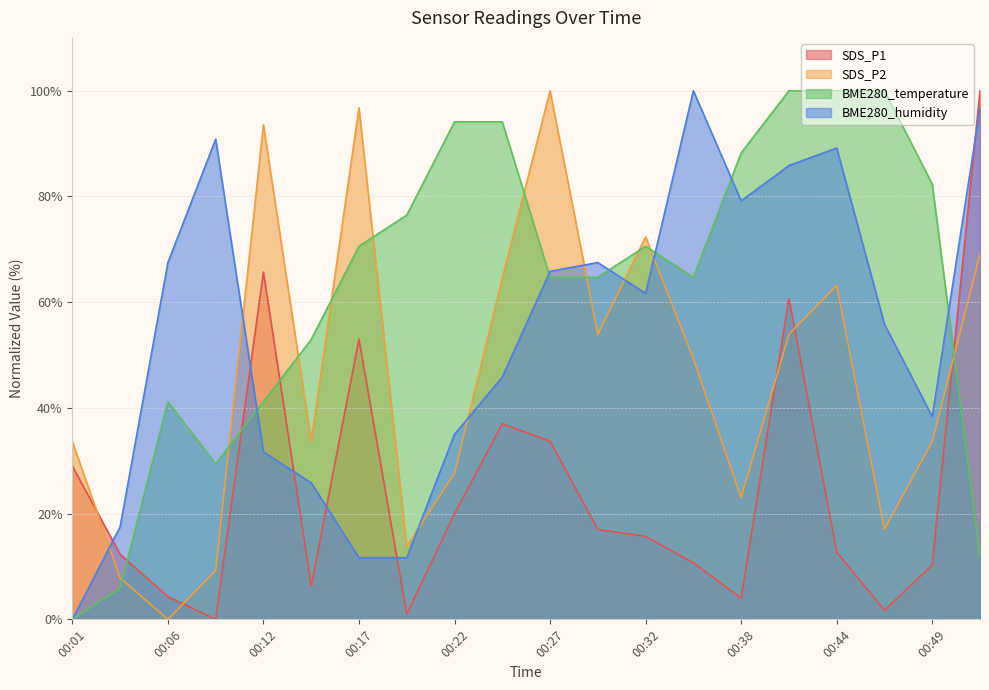

The BME280_temperature series shows 22.6 at 00:20. True or false?

False